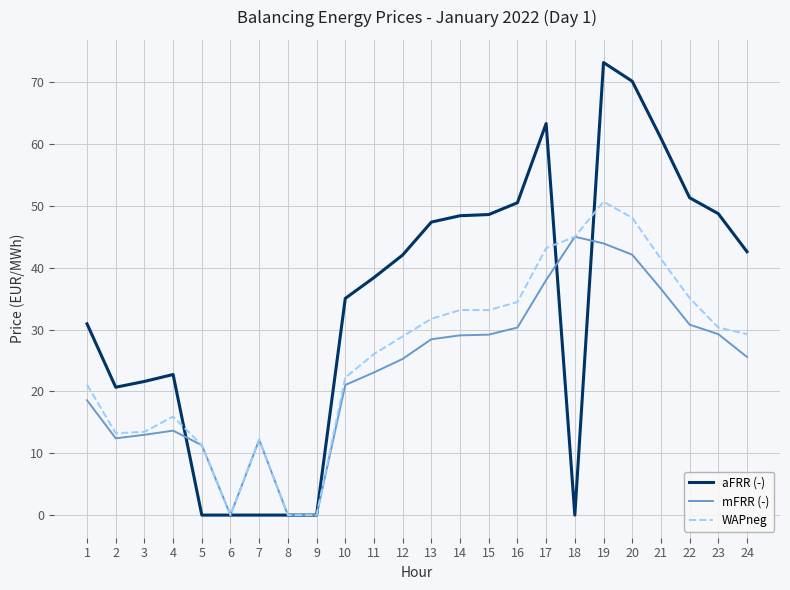

List the series in order of their peak value, lowest first.

mFRR (-), WAPneg, aFRR (-)